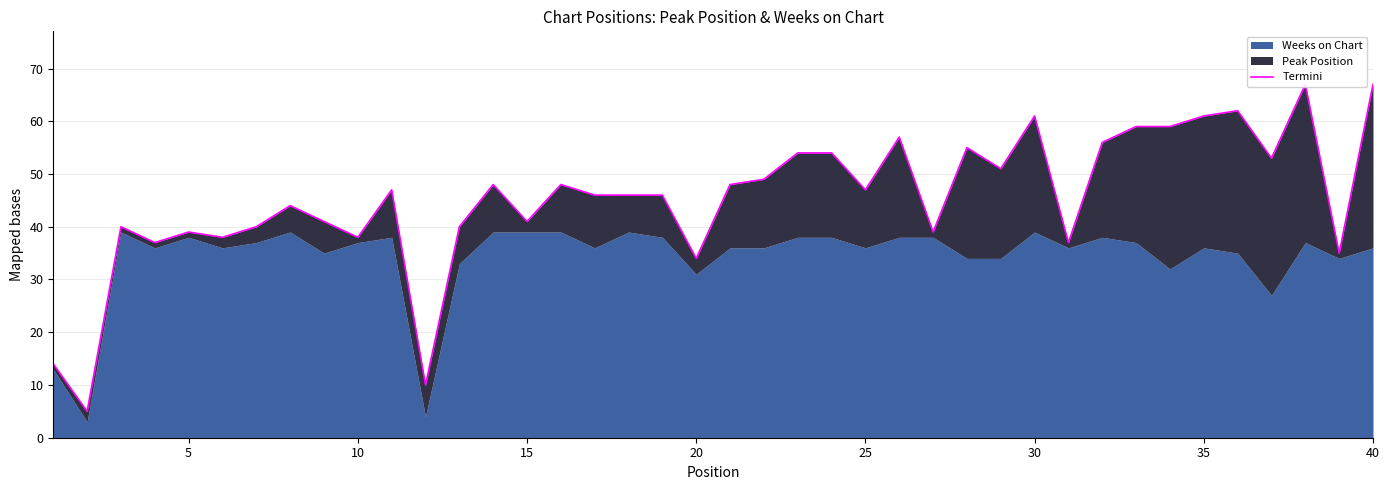

What is the maximum value shown in the chart?

67